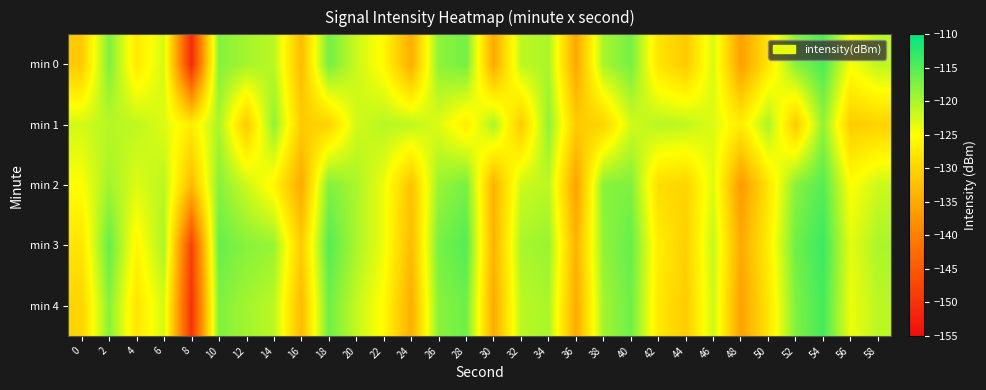

Reading left to right, what are all the values shown in this chart?

min 0: 0=-131.2	2=-117.5	4=-127.5	6=-122.5	8=-151.2	10=-117.8	12=-119.7	14=-121.0	16=-132.9	18=-116.8	20=-121.8	22=-125.7	24=-134.7	26=-118.3	28=-116.8	30=-135.1	32=-121.2	34=-120.0	36=-135.5	38=-119.9	40=-116.9	42=-128.0	44=-131.2	46=-122.6	48=-136.2	50=-128.0	52=-117.9	54=-114.5	56=-124.5	58=-121.1
min 1: 0=-122.3	2=-120.8	4=-121.2	6=-123.1	8=-127.1	10=-120.0	12=-131.1	14=-118.5	16=-131.0	18=-130.1	20=-122.3	22=-120.8	24=-121.2	26=-123.1	28=-127.1	30=-120.0	32=-131.1	34=-118.5	36=-131.0	38=-130.1	40=-122.3	42=-120.8	44=-121.2	46=-123.1	48=-127.1	50=-120.0	52=-131.1	54=-118.5	56=-131.0	58=-130.1
min 2: 0=-125.0	2=-119.5	4=-123.0	6=-121.0	8=-133.0	10=-118.0	12=-122.0	14=-126.0	16=-135.0	18=-117.5	20=-120.0	22=-124.0	24=-132.0	26=-119.0	28=-117.0	30=-134.0	32=-122.0	34=-121.0	36=-136.0	38=-118.0	40=-117.5	42=-129.0	44=-130.0	46=-123.0	48=-137.0	50=-128.0	52=-118.0	54=-115.0	56=-125.0	58=-122.0
min 3: 0=-128.0	2=-116.0	4=-126.0	6=-120.0	8=-148.0	10=-116.0	12=-118.0	14=-119.0	16=-131.0	18=-115.0	20=-120.0	22=-124.0	24=-133.0	26=-117.0	28=-115.0	30=-134.0	32=-120.0	34=-119.0	36=-134.0	38=-118.5	40=-116.0	42=-127.0	44=-130.5	46=-121.5	48=-135.0	50=-127.0	52=-116.5	54=-113.5	56=-123.5	58=-120.0
min 4: 0=-130.0	2=-118.0	4=-128.0	6=-122.5	8=-150.0	10=-117.5	12=-119.5	14=-121.0	16=-133.0	18=-116.5	20=-121.5	22=-125.5	24=-134.5	26=-118.0	28=-116.5	30=-135.0	32=-121.0	34=-120.0	36=-135.0	38=-119.5	40=-116.5	42=-127.5	44=-131.0	46=-122.0	48=-136.0	50=-128.0	52=-117.5	54=-114.0	56=-124.0	58=-121.0